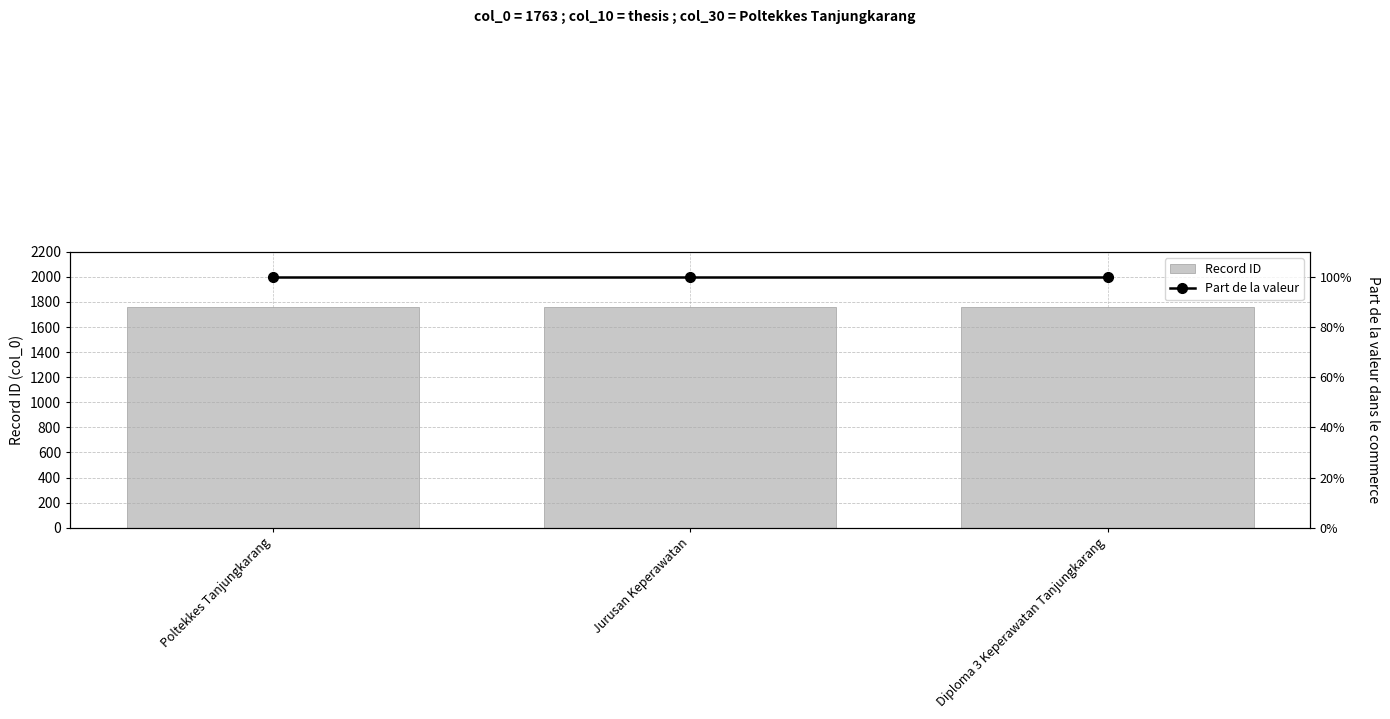

At which category is the sum across all series the highest?

Poltekkes Tanjungkarang